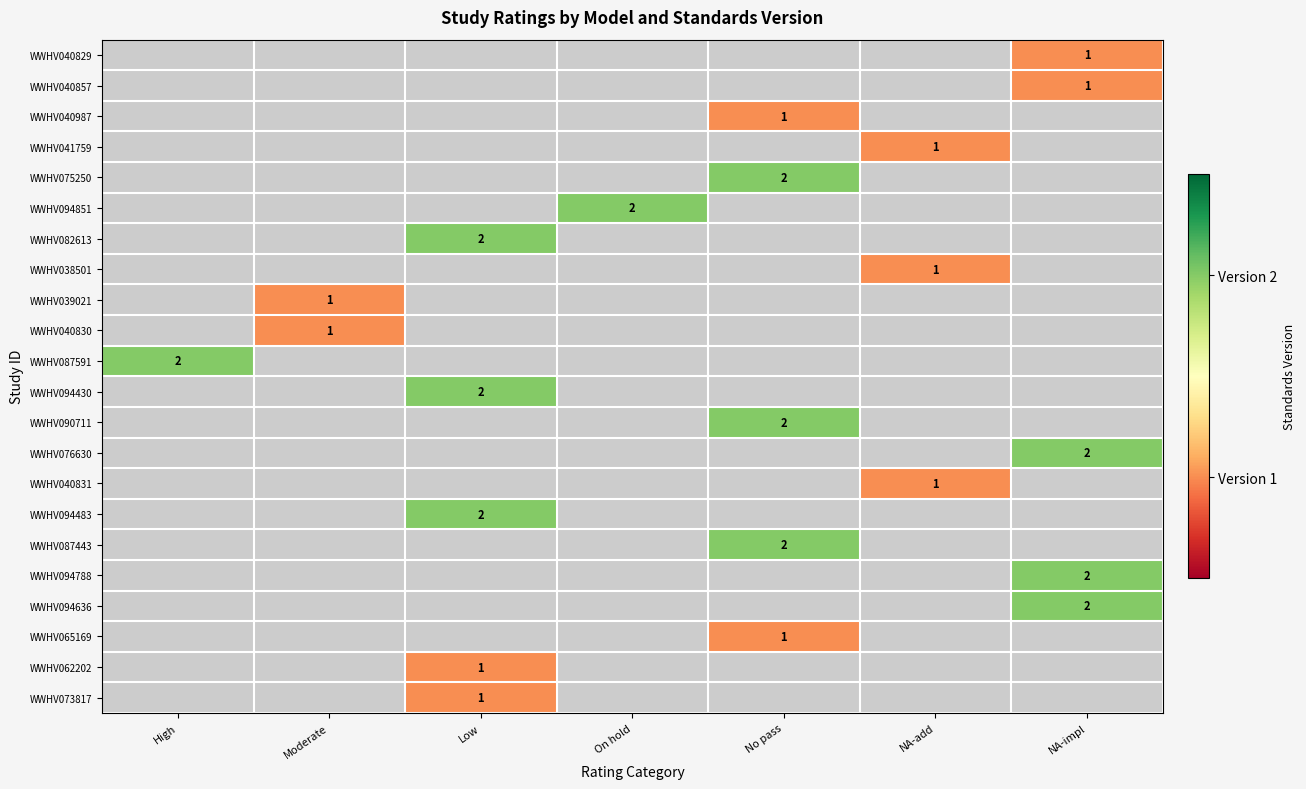

The WWHV094636 series shows 3.5 at NA-impl. True or false?

False